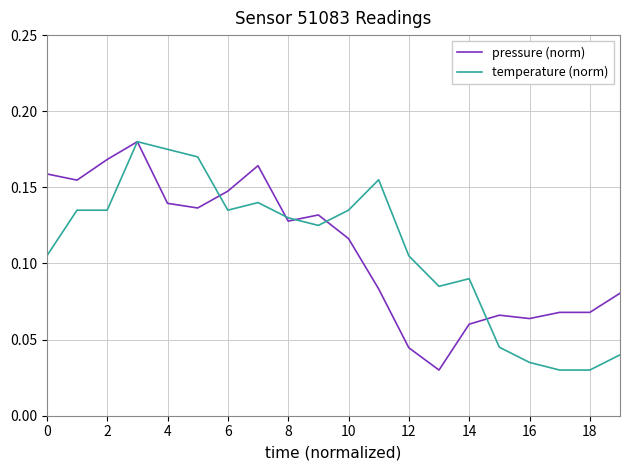

How many interior local valleys does the temperature (norm) series have?

3